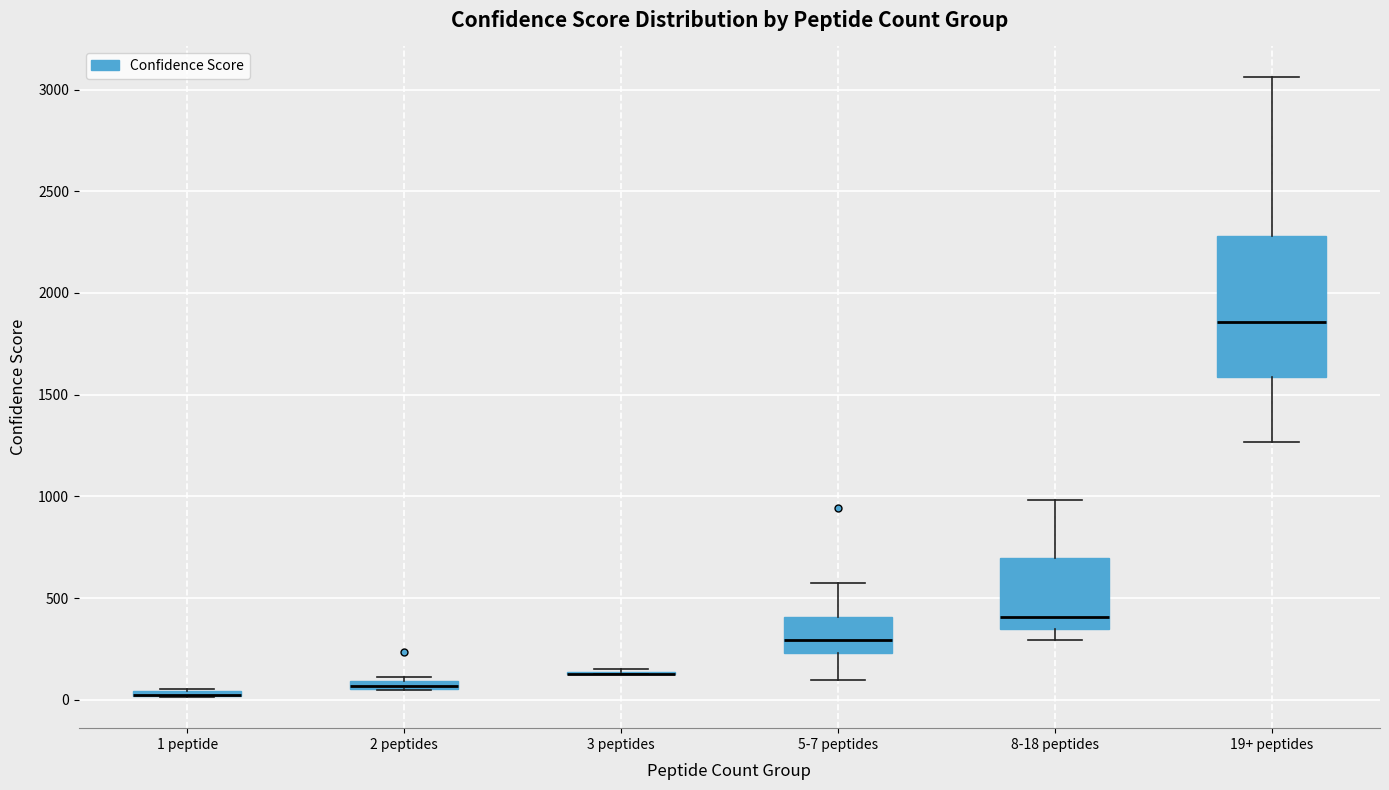

Which box is the tallest, from its lower edge to its upper edge?

19+ peptides